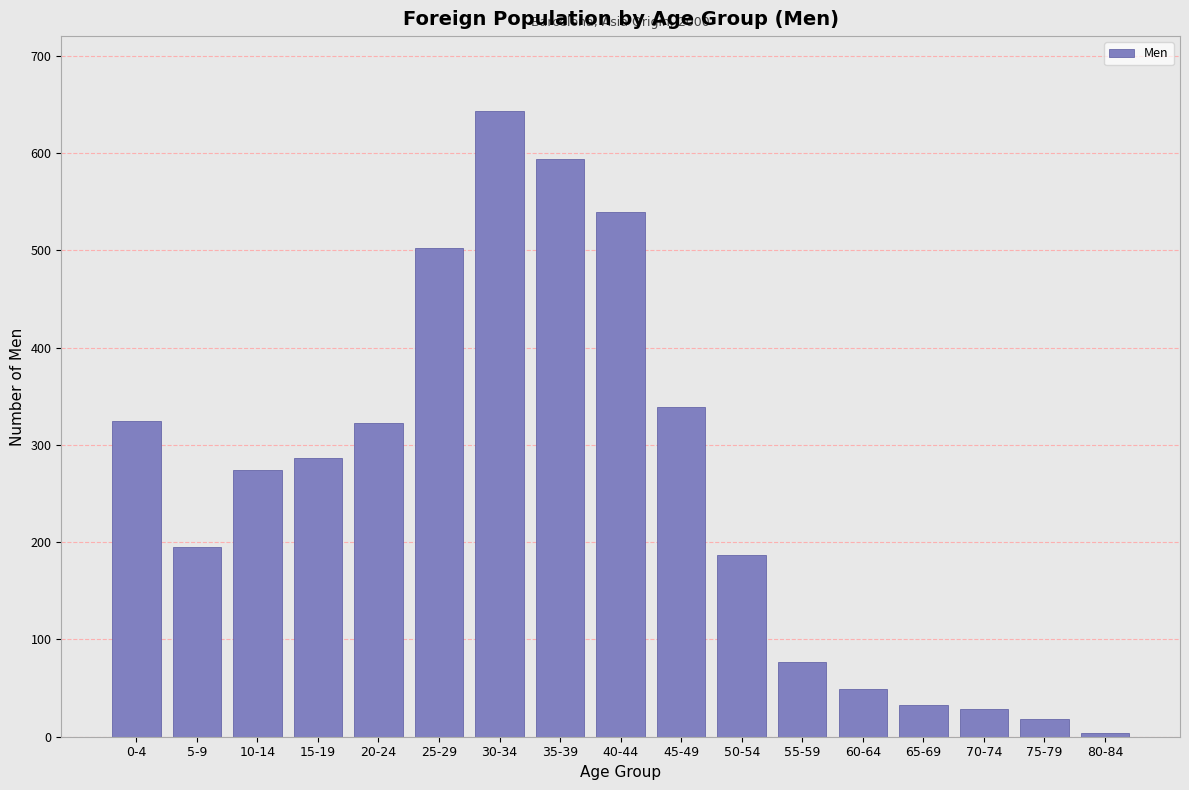

Reading left to right, list all the values displayed in this chart.

325	195	274	287	322	502	643	594	539	339	187	77	49	33	28	18	4